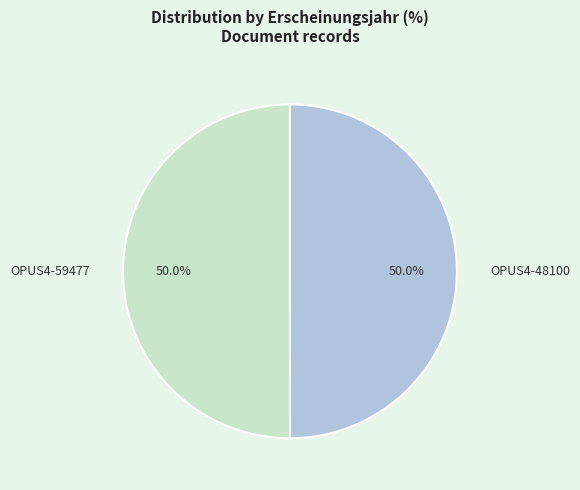

How much of the chart is everything except OPUS4-48100?

50.0%